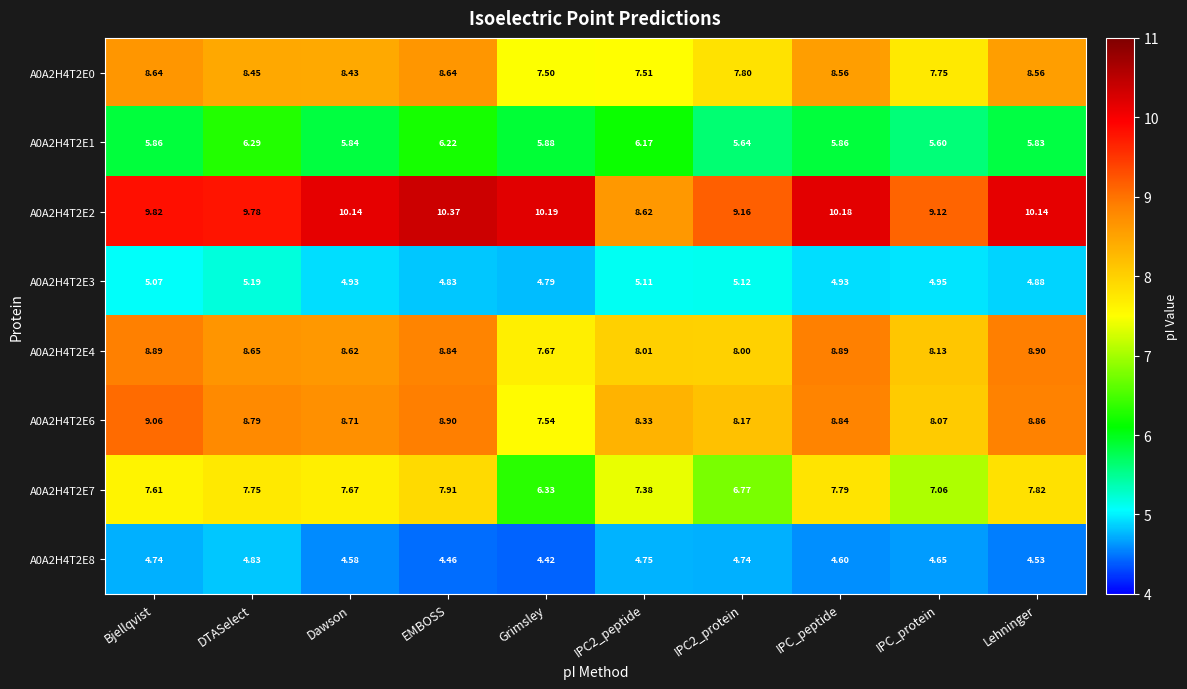

How many categories are shown in the chart?

10